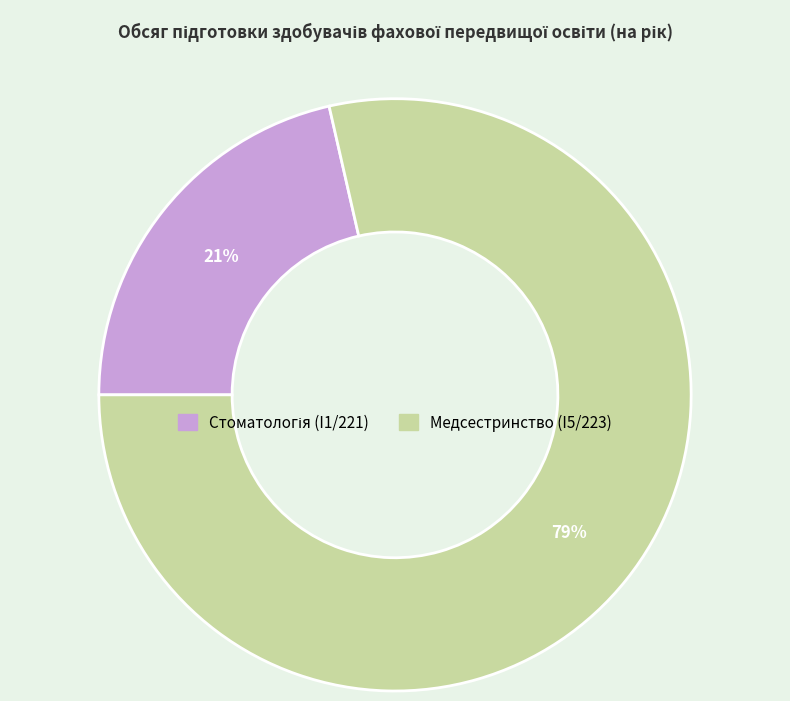

To the nearest percent, what is the average slice percentage?

50%